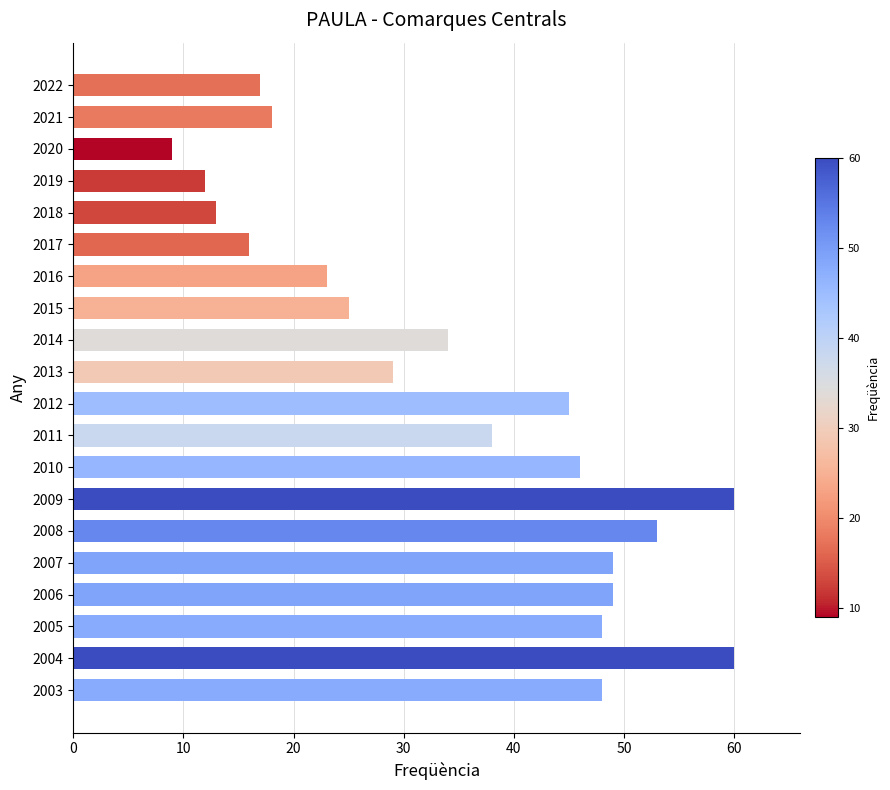

At which category does the chart reach its minimum across all series?

2020